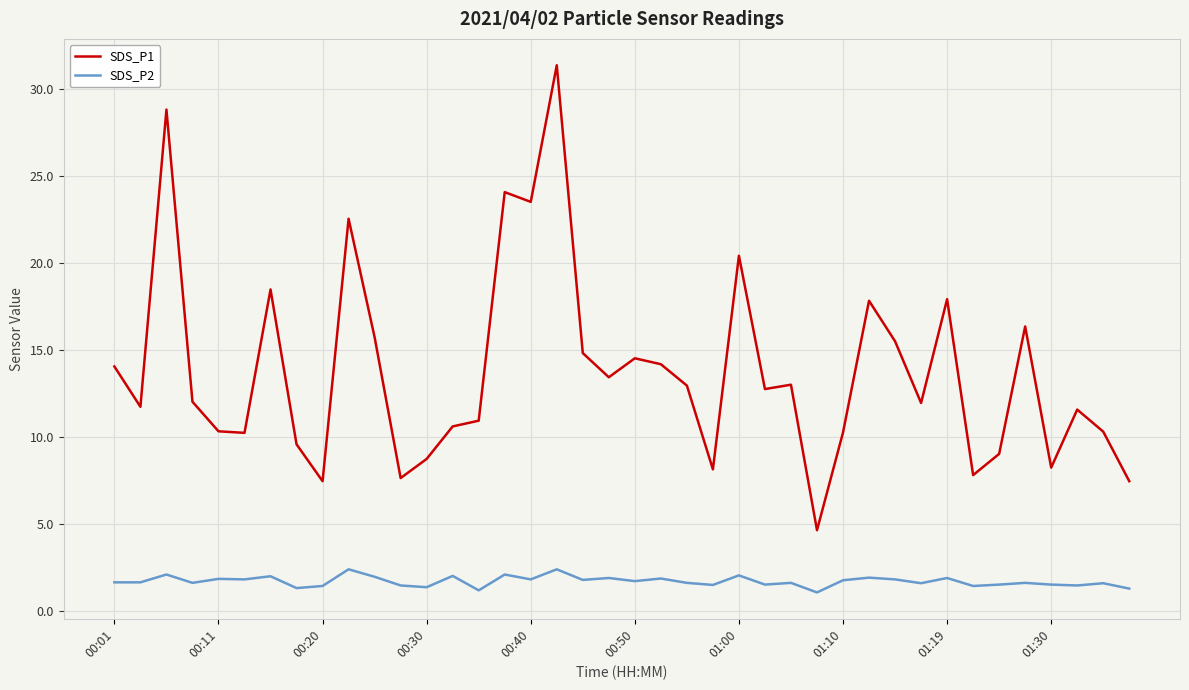

What is the maximum value shown in the chart?

31.4